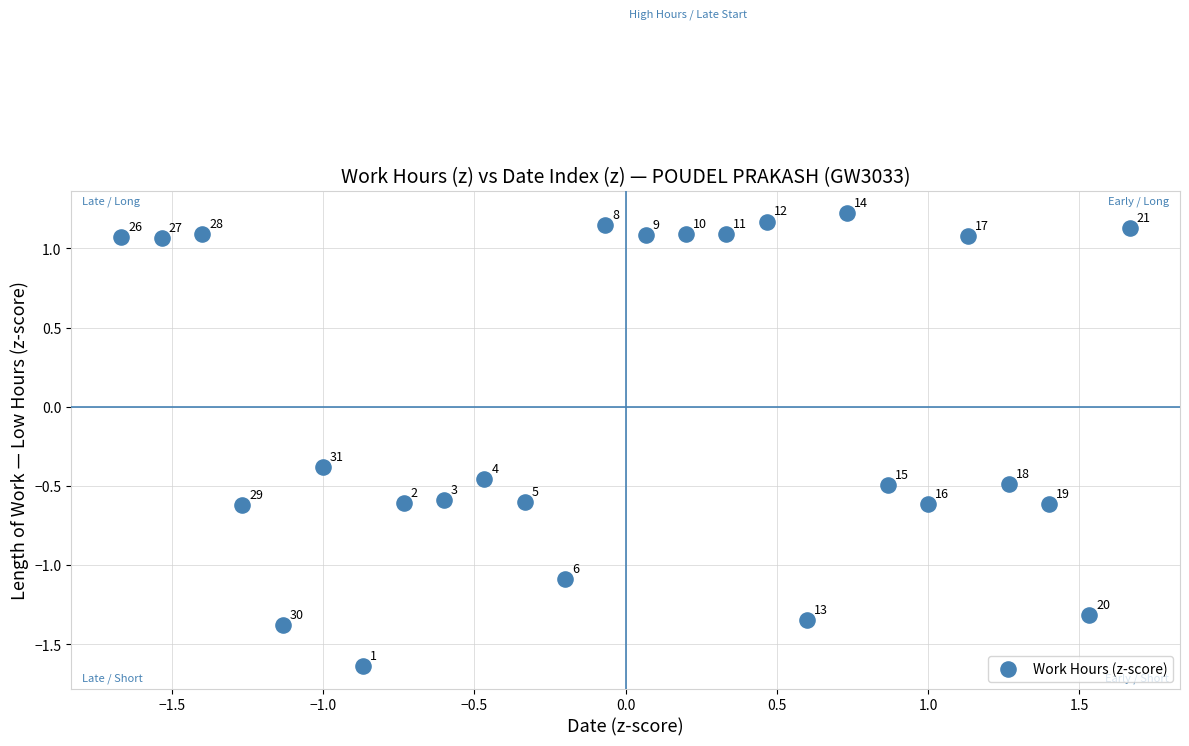

What Y value in the scatter plot is closest to 0?

-0.4